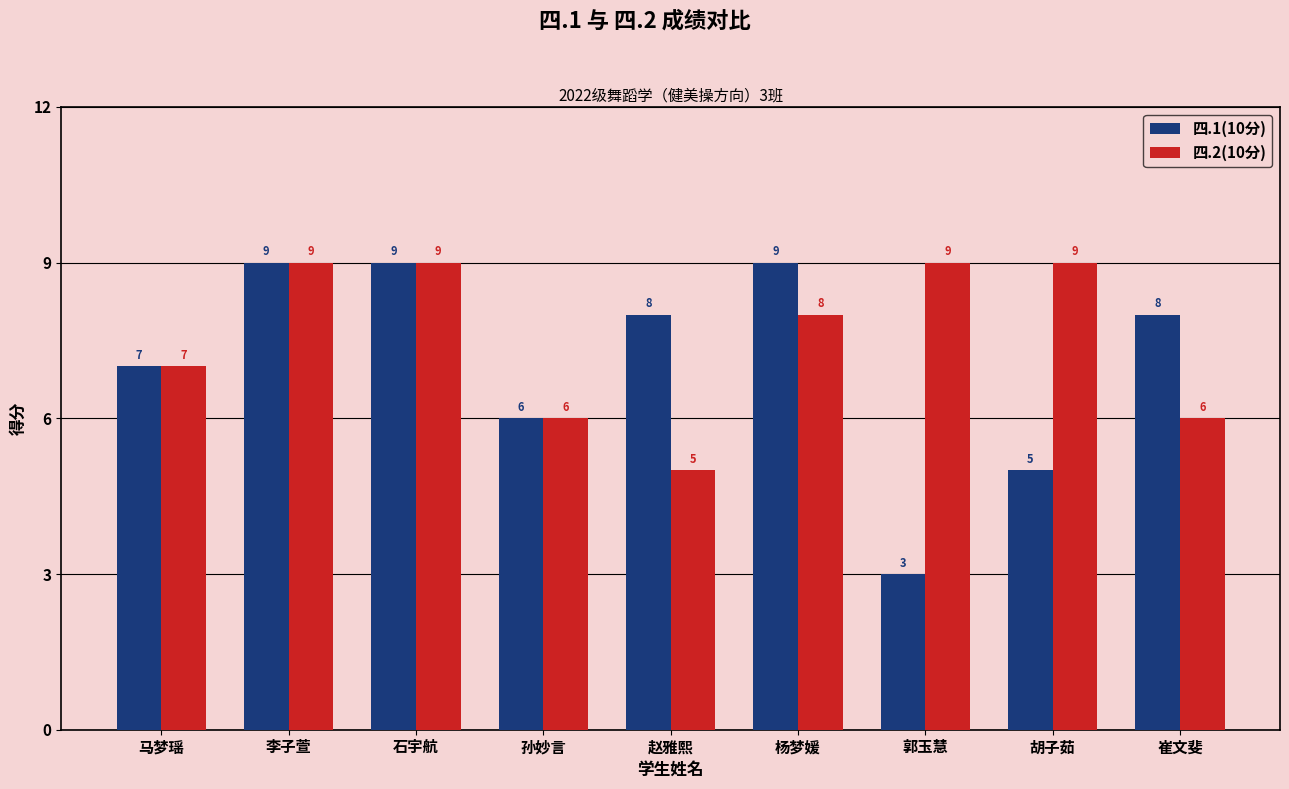

What is the maximum value for 四.2(10分)?

9